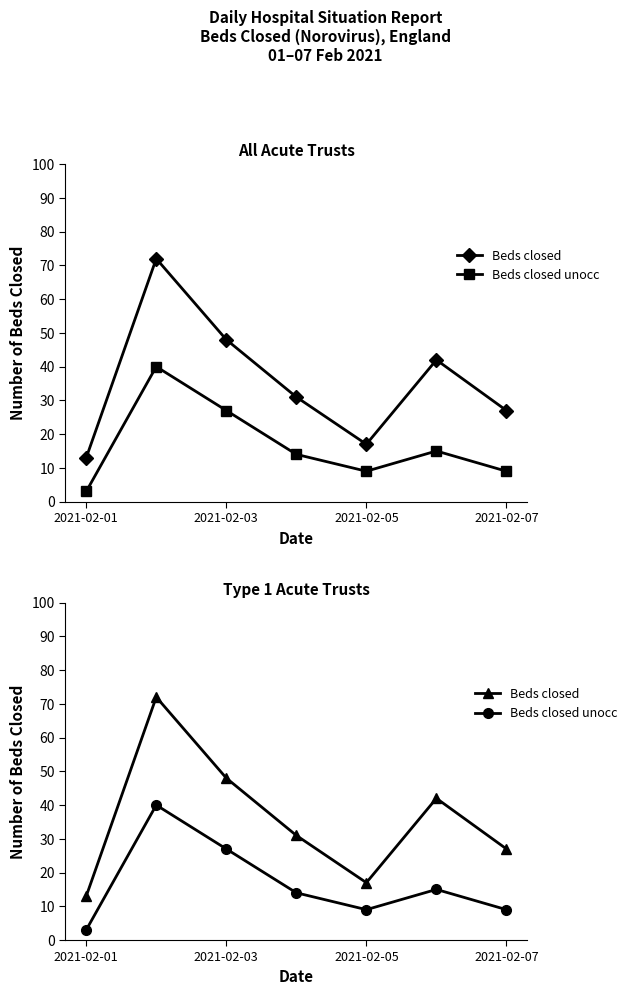

Does the chart display data point markers on the line(s)?

Yes